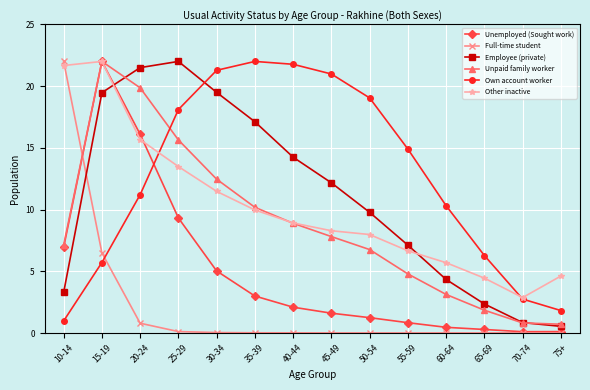

What is the label of the 6th point from the right?

50-54